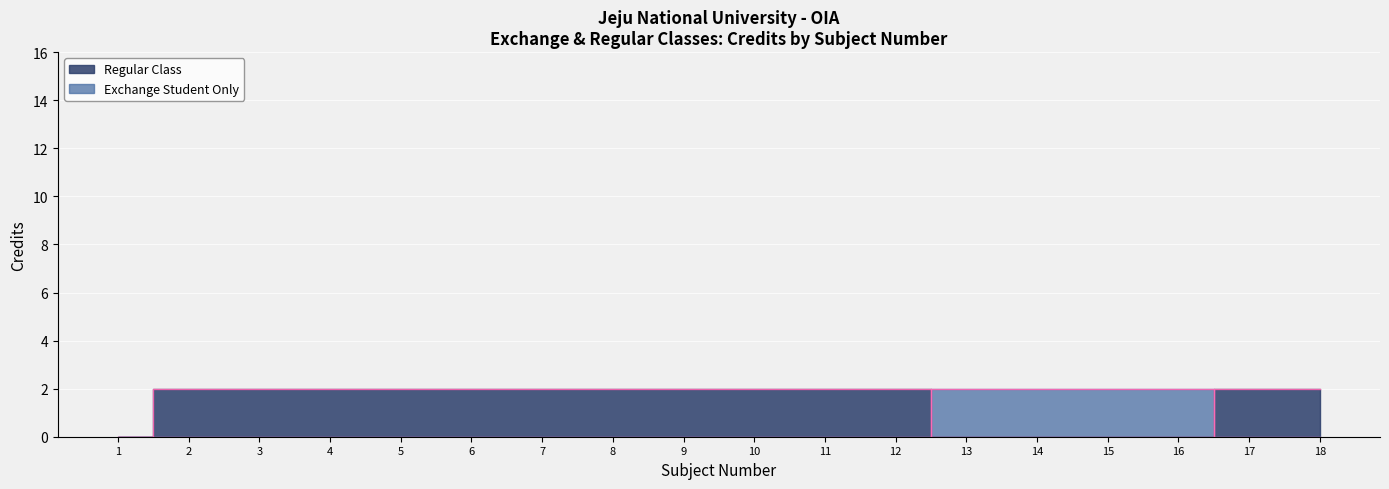

How many values in Regular Class are above zero?

13